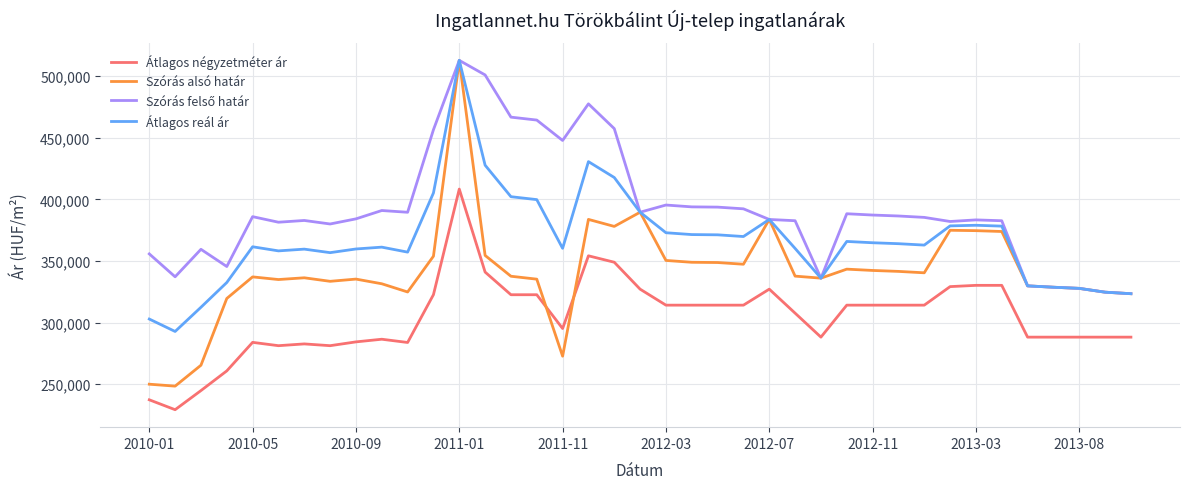

True or false: Átlagos négyzetméter ár and Átlagos reál ár intersect in this chart.

False